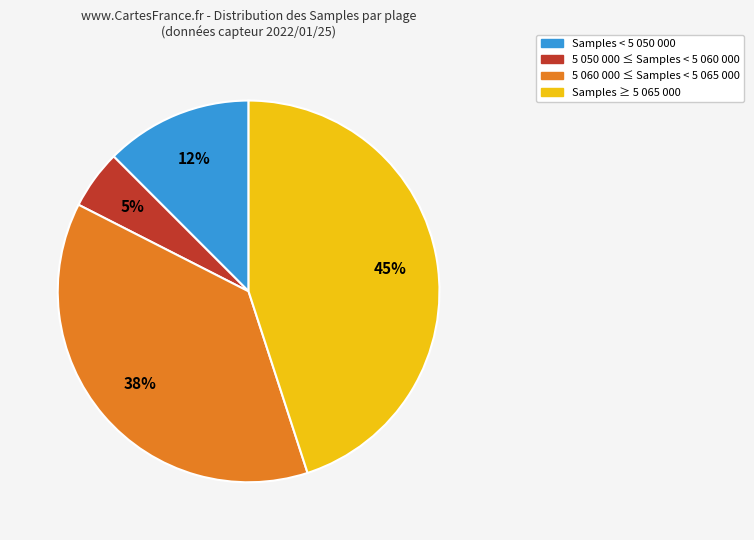

To the nearest percent, what is the average slice percentage?

25%